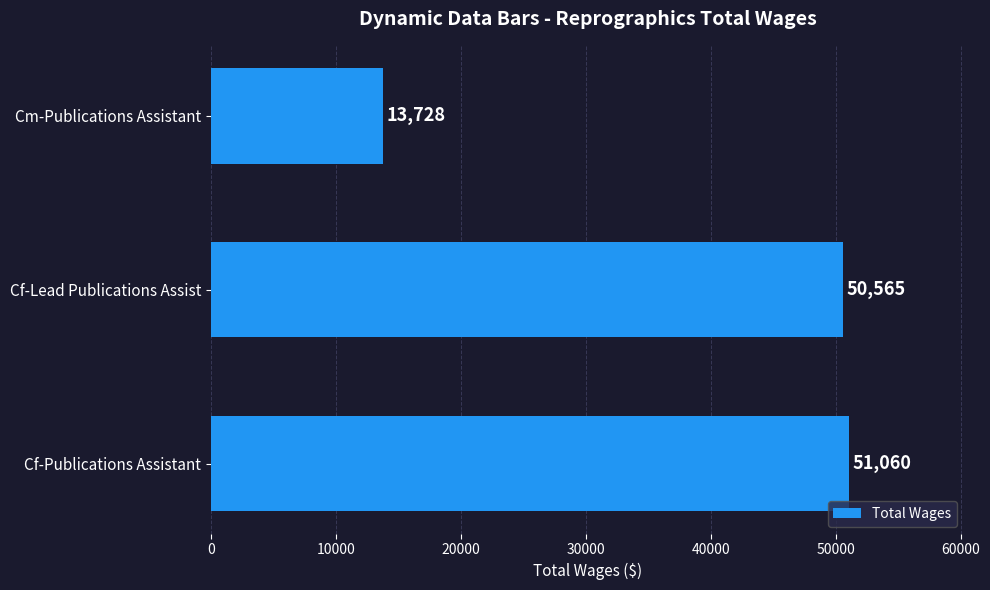

What is the sum of all values?

115353